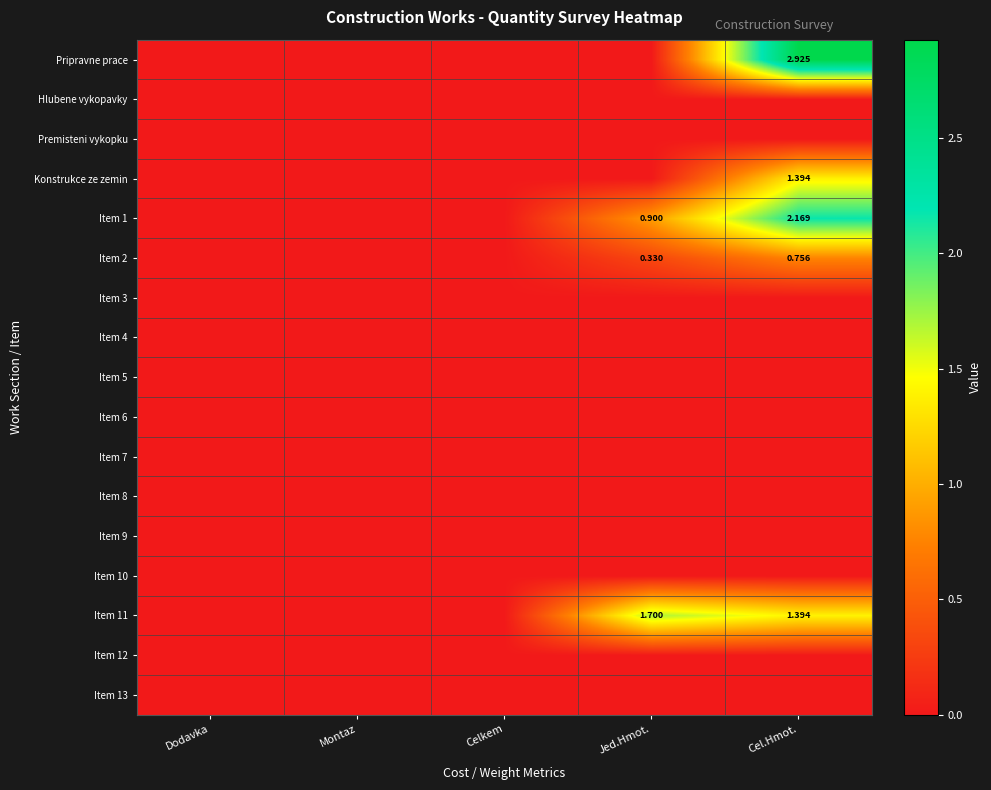

How many categories are shown in the chart?

5